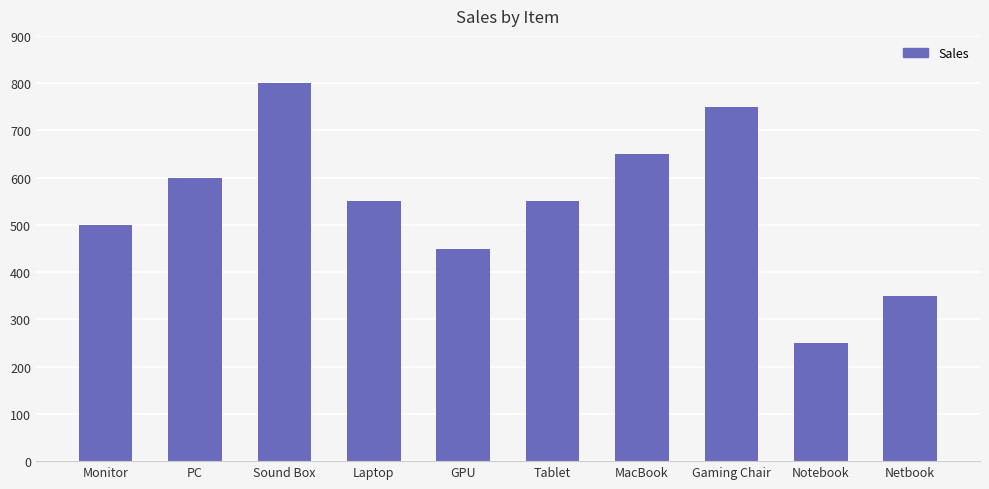

At which category does the chart reach its peak across all series?

Sound Box